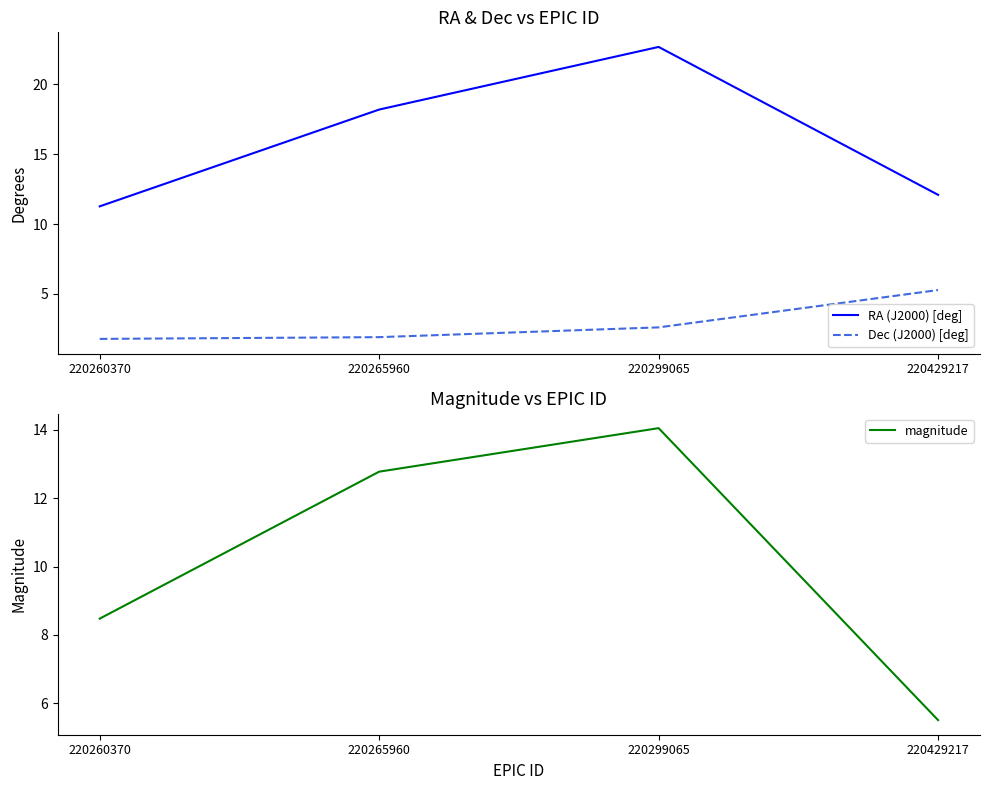

What is the difference between the maximum and minimum values in the RA (J2000) [deg] series?

11.4